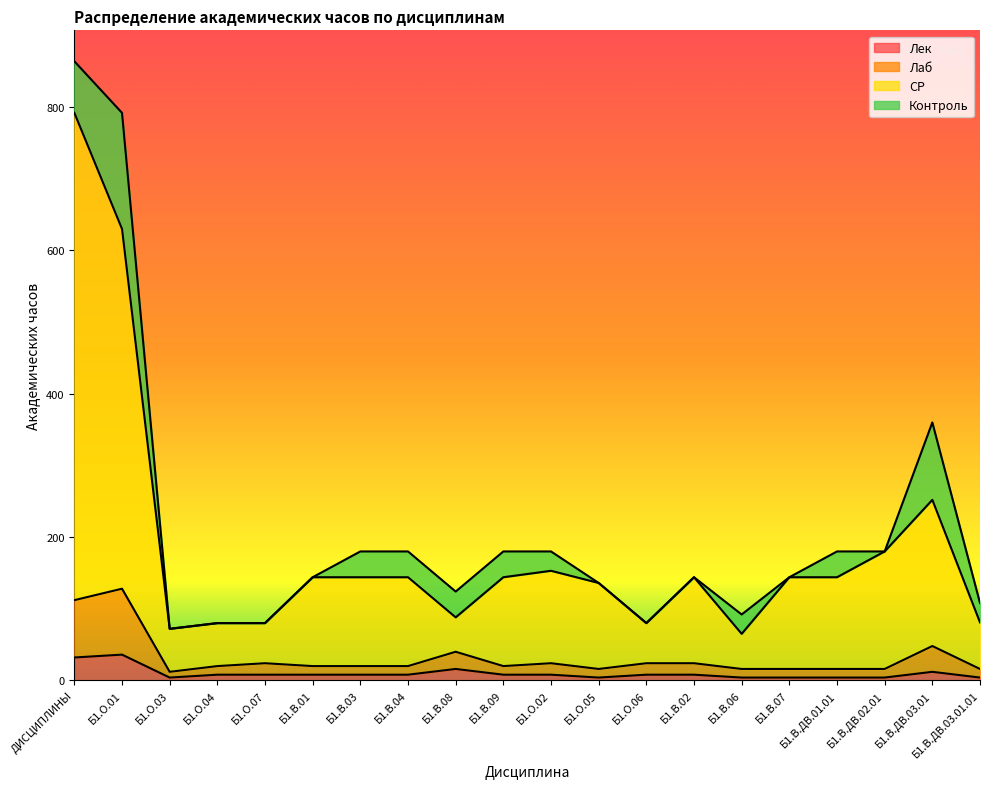

Rank the categories by СР value from highest to lowest.

ДИСЦИПЛИНЫ, Б1.О.01, Б1.В.ДВ.03.01, Б1.В.ДВ.02.01, Б1.О.02, Б1.В.01, Б1.В.03, Б1.В.04, Б1.В.09, Б1.В.02, Б1.В.07, Б1.В.ДВ.01.01, Б1.О.05, Б1.В.08, Б1.В.ДВ.03.01.01, Б1.О.04, Б1.О.07, Б1.О.06, Б1.О.03, Б1.В.06